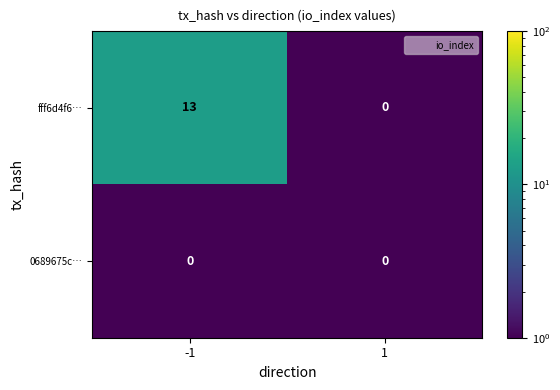

What is the spread (max minus min) of values at -1?

13